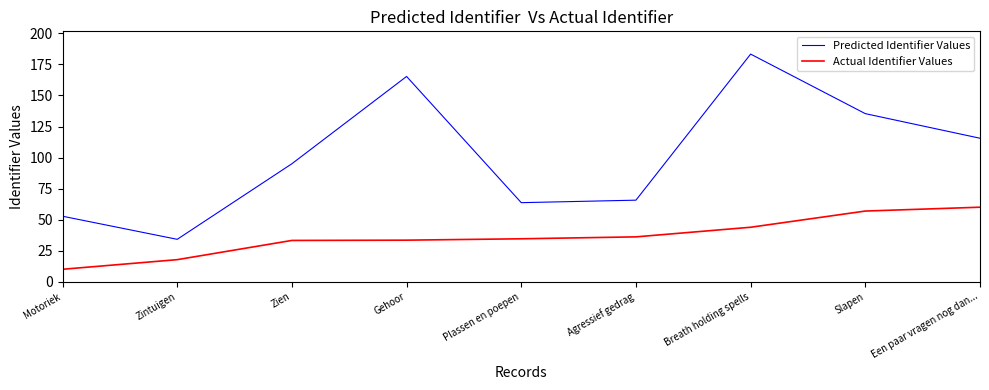

Is it true that Predicted Identifier Values equals 24.9 at Zien?

False